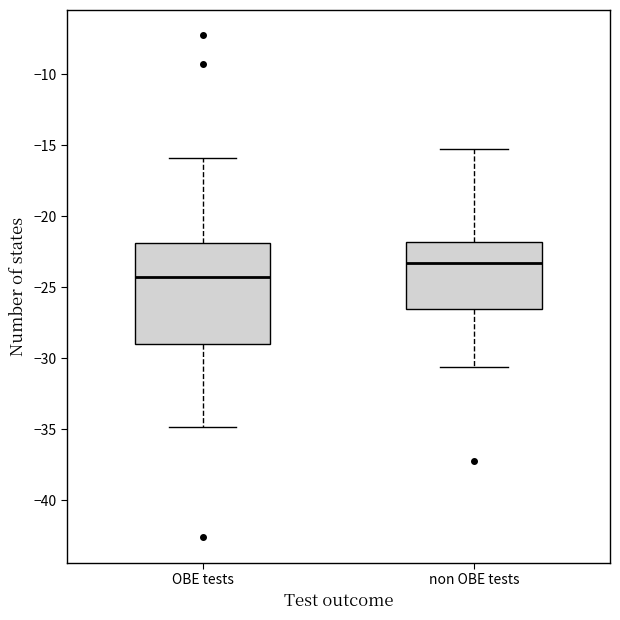

Where does the lower whisker of the box for OBE tests end on the y-axis? The values are not printed on the chart, so give them approximately, as read against the axis.

-35.0